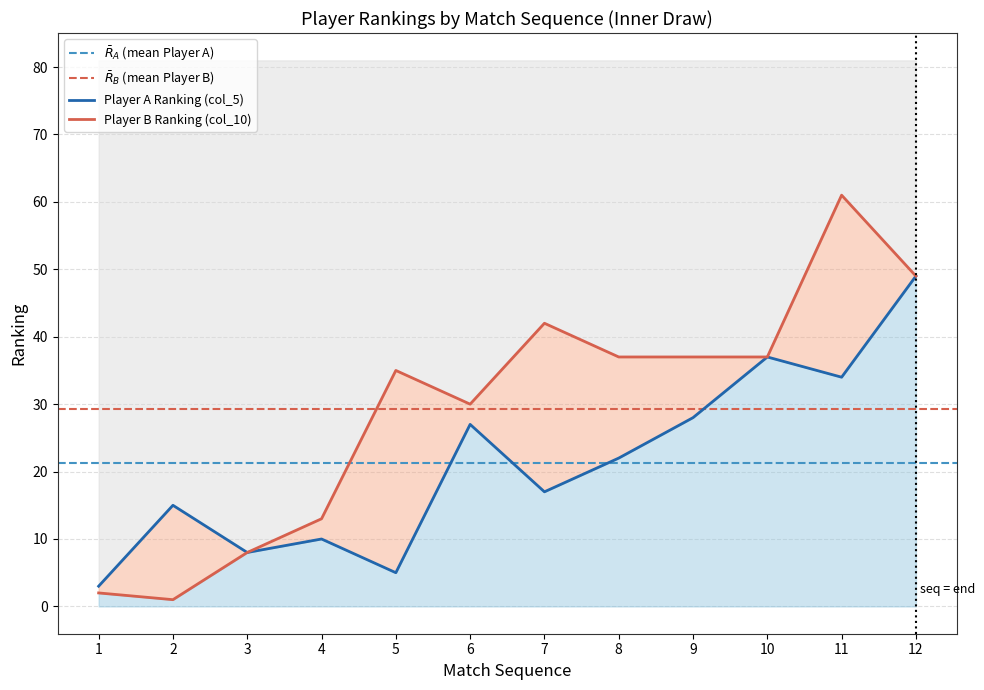

The value of Player B Ranking (col_10) at 9 is 37. True or false?

True